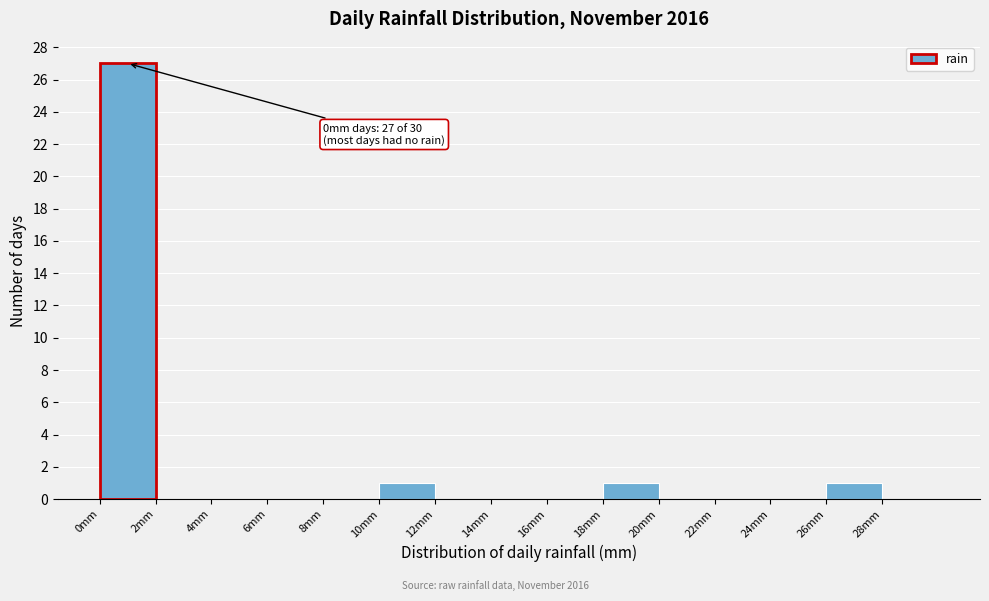

Which range on the x-axis has the tallest bar?

0 to 2